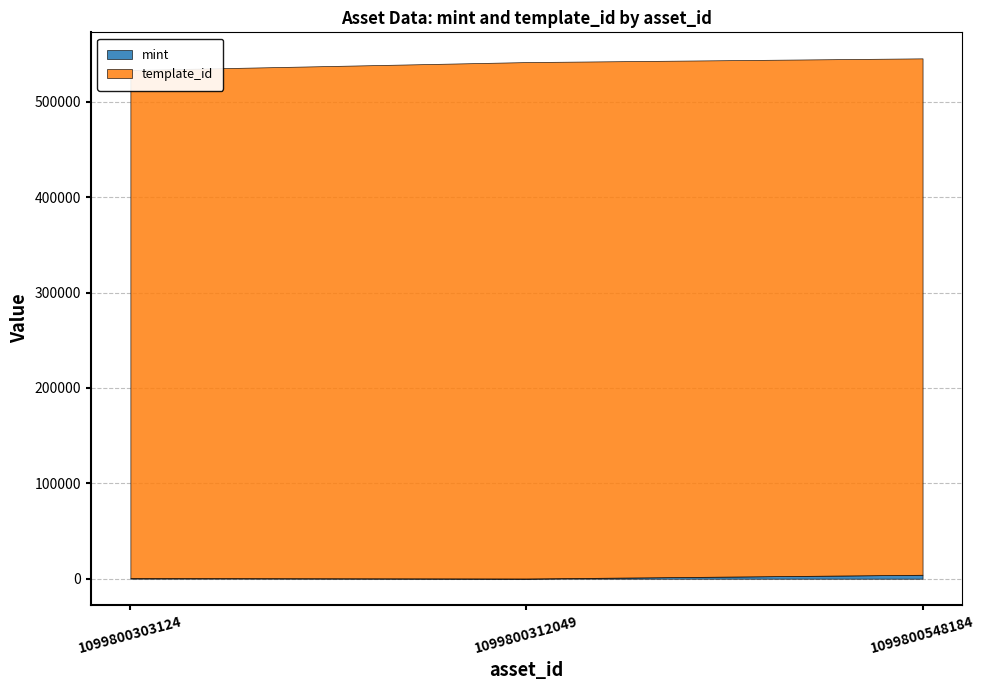

True or false: template_id has a value of 230178 at 1099800548184.

False